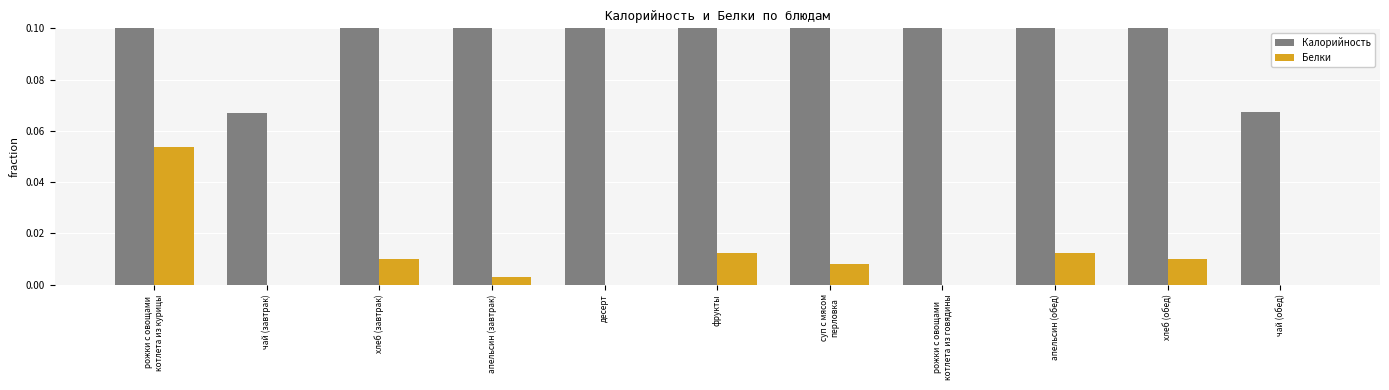

Reading left to right, what are all the values shown in this chart?

Калорийность: 0.7	0.1	0.3	0.2	0.9	0.2	0.4	0.9	0.2	0.3	0.1
Белки: 0.1	0.0	0.0	0.0	0.0	0.0	0.0	0.0	0.0	0.0	0.0